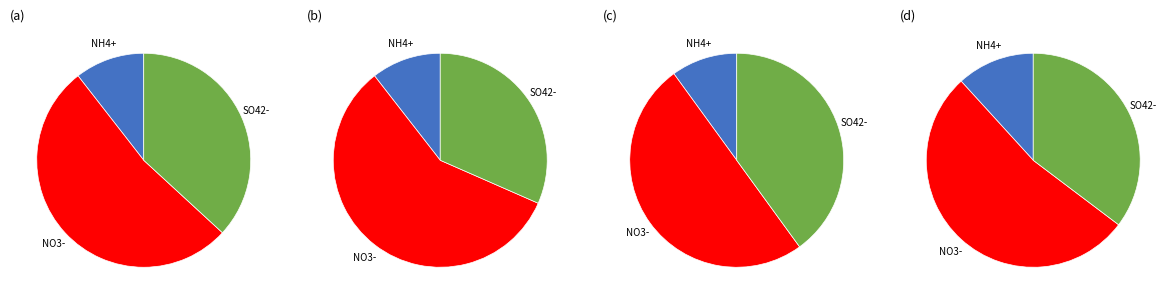

Is победитель the majority of the pie?

No